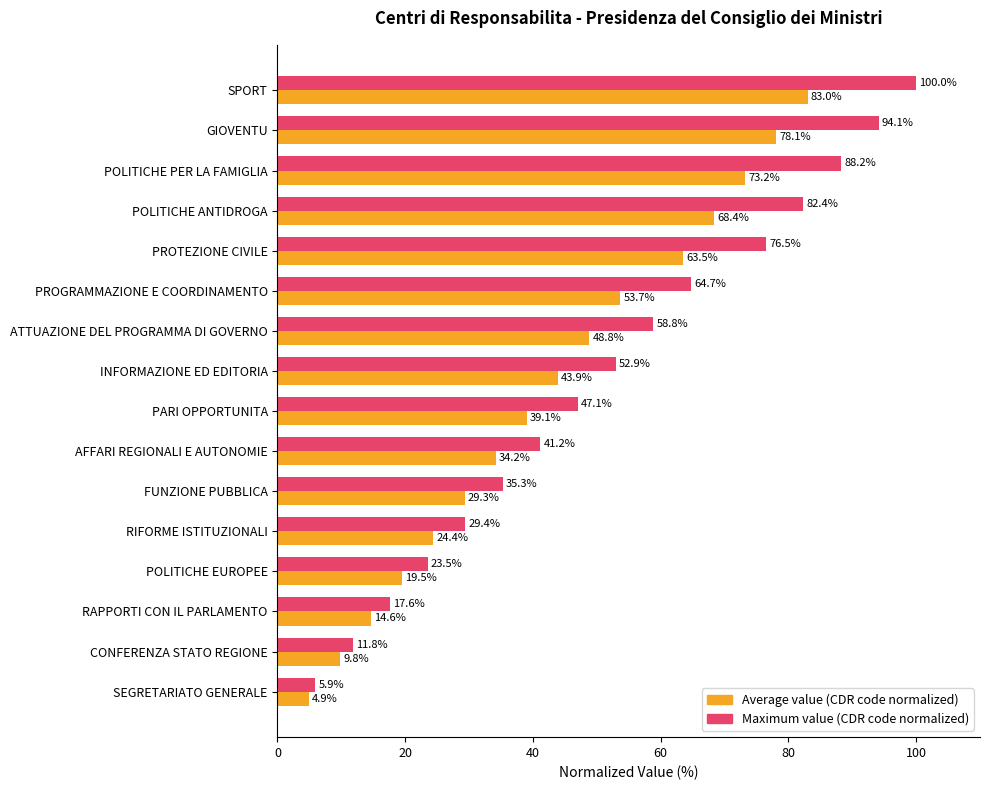

List the series in order of their overall mean, lowest first.

Average value (CDR code normalized), Maximum value (CDR code normalized)